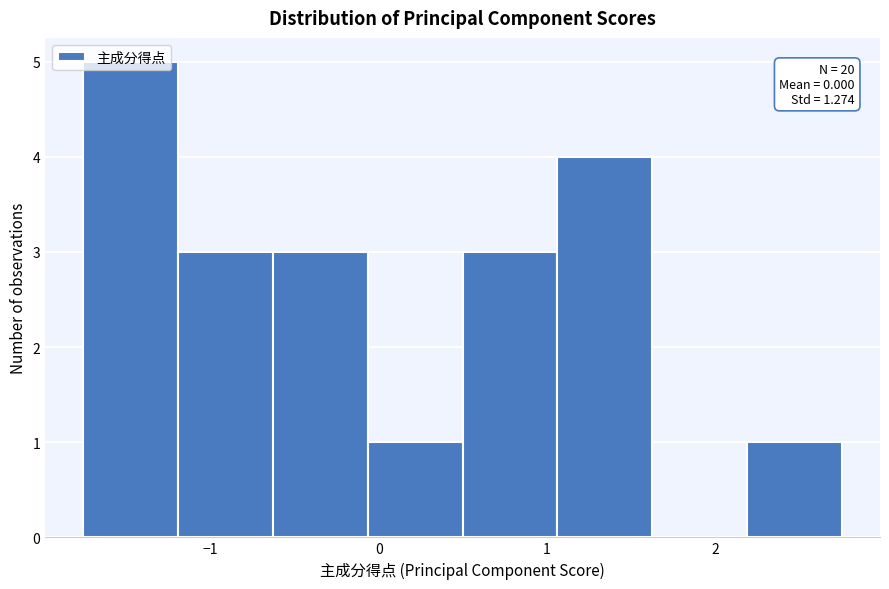

Over which range of the x-axis is the bar tallest?

-1.8 to -1.2